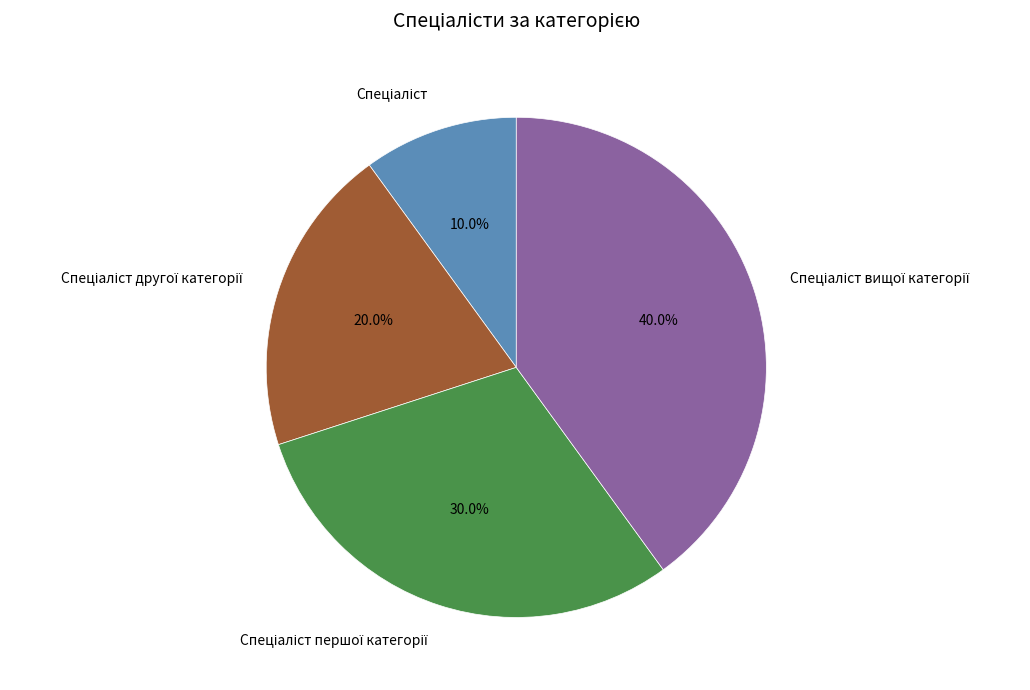

Does any single category account for the majority?

No